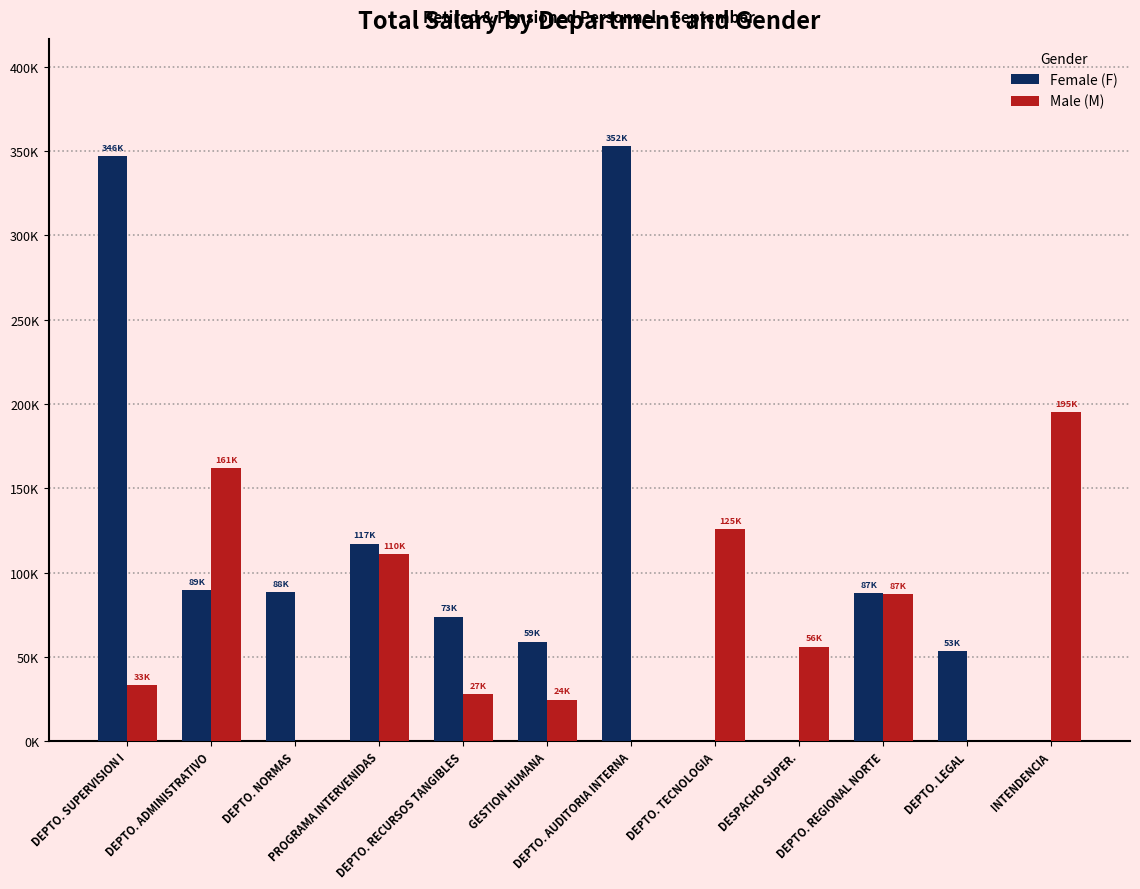

Are the bars grouped side by side (vs. stacked)?

Yes